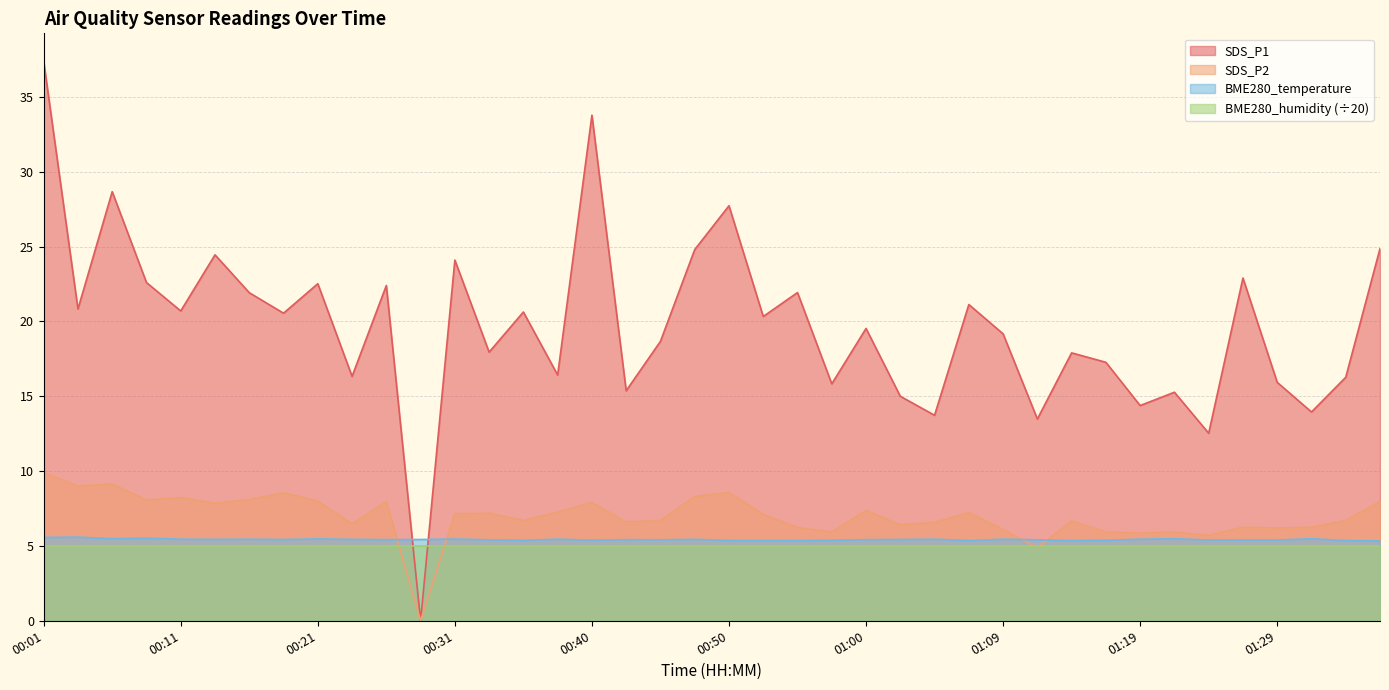

How many interior local peaks does the BME280_temperature series have?

12